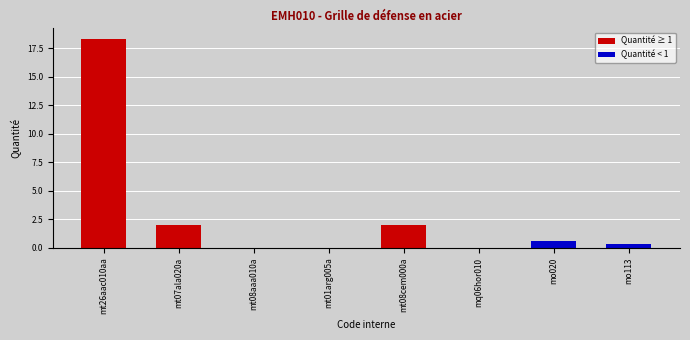

The value at mt01arg005a is 0.0. True or false?

True